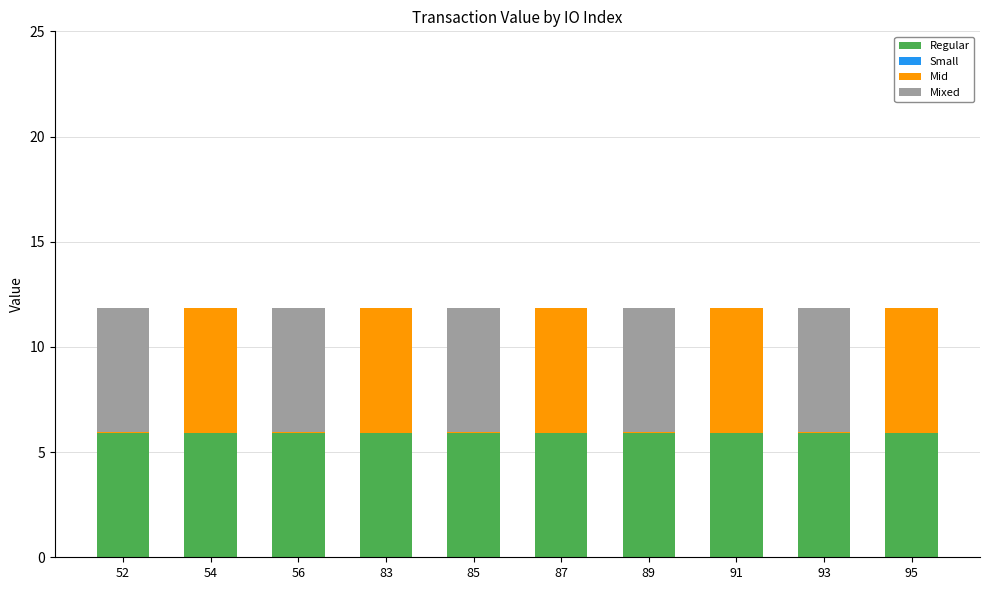

What is the sum of all Regular values?

59.0